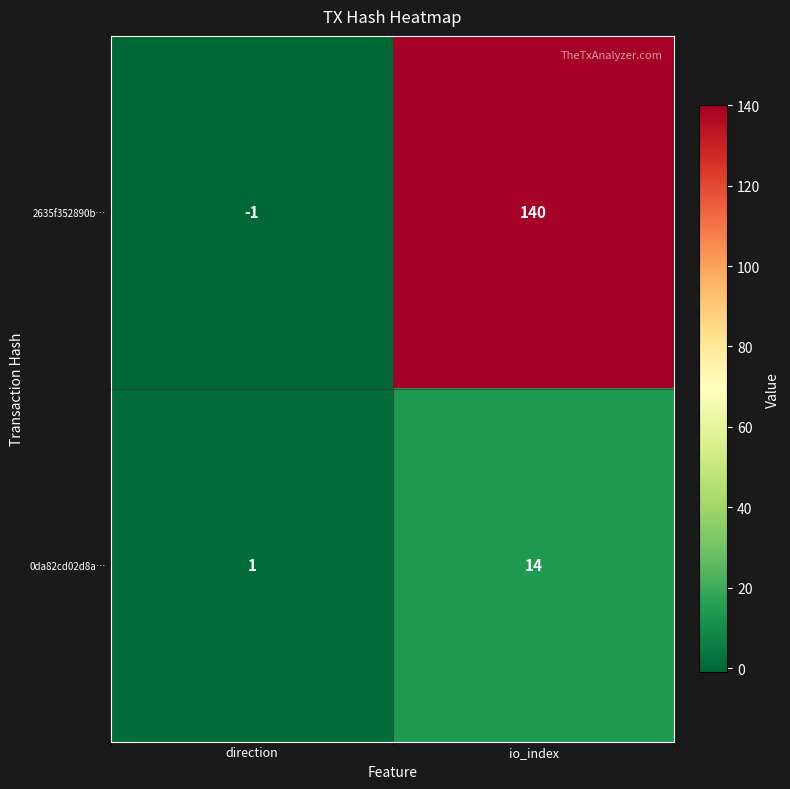

Reading left to right, transcribe all the data shown in this chart.

2635f352890b…: -1	140
0da82cd02d8a…: 1	14